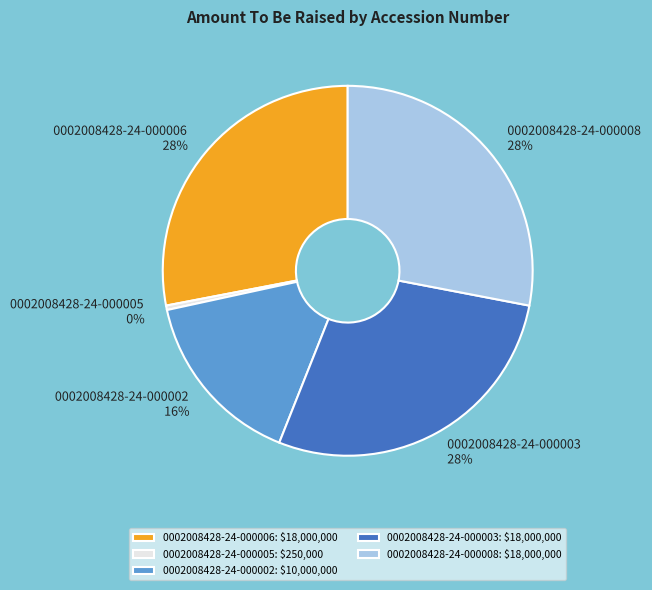

To the nearest percent, what portion does 0002008428-24-000002 represent?

16%